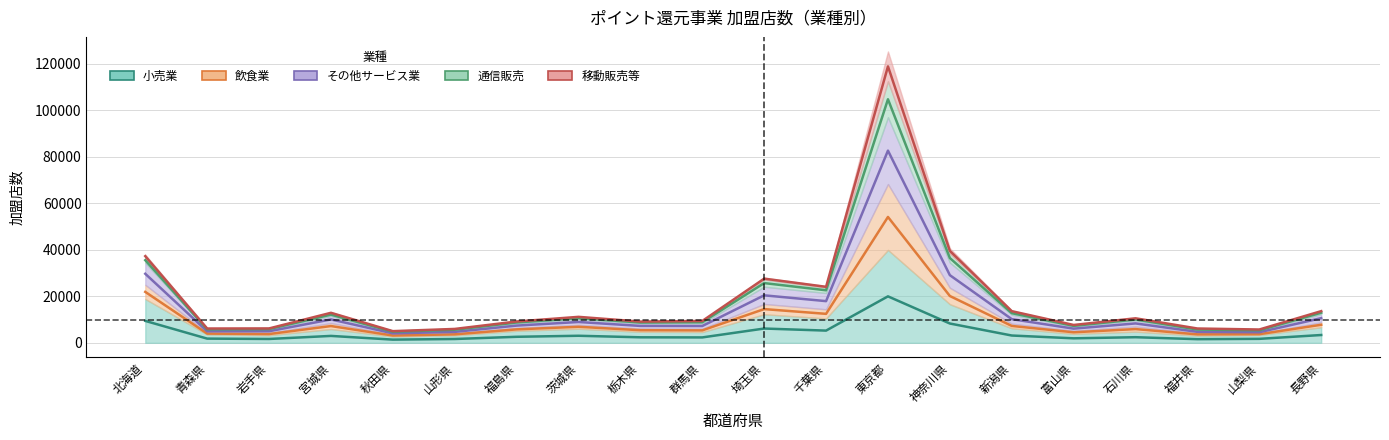

What position from the left is 石川県?

17